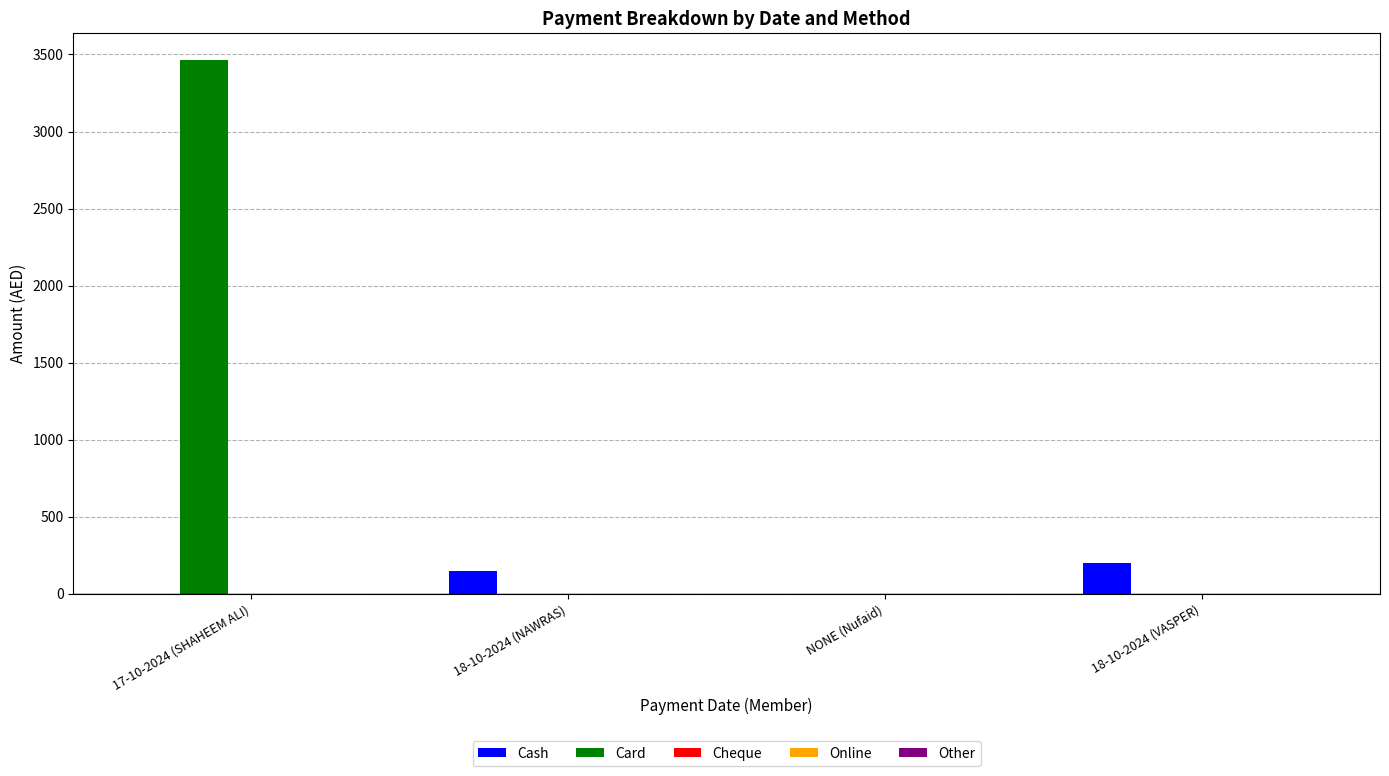

Which series has the largest range (max minus min)?

Card